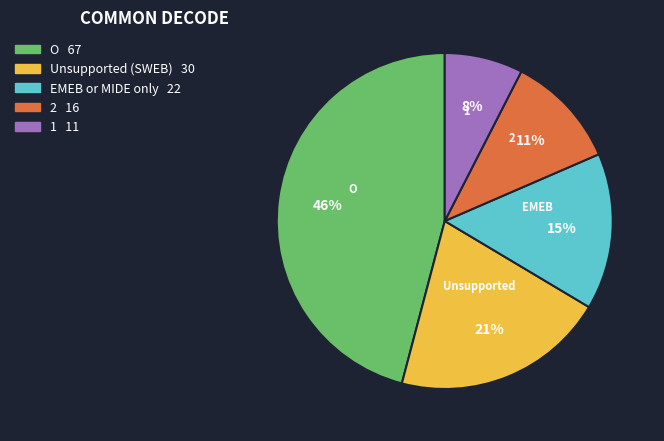

The O slice represents 39% of the pie. True or false?

False